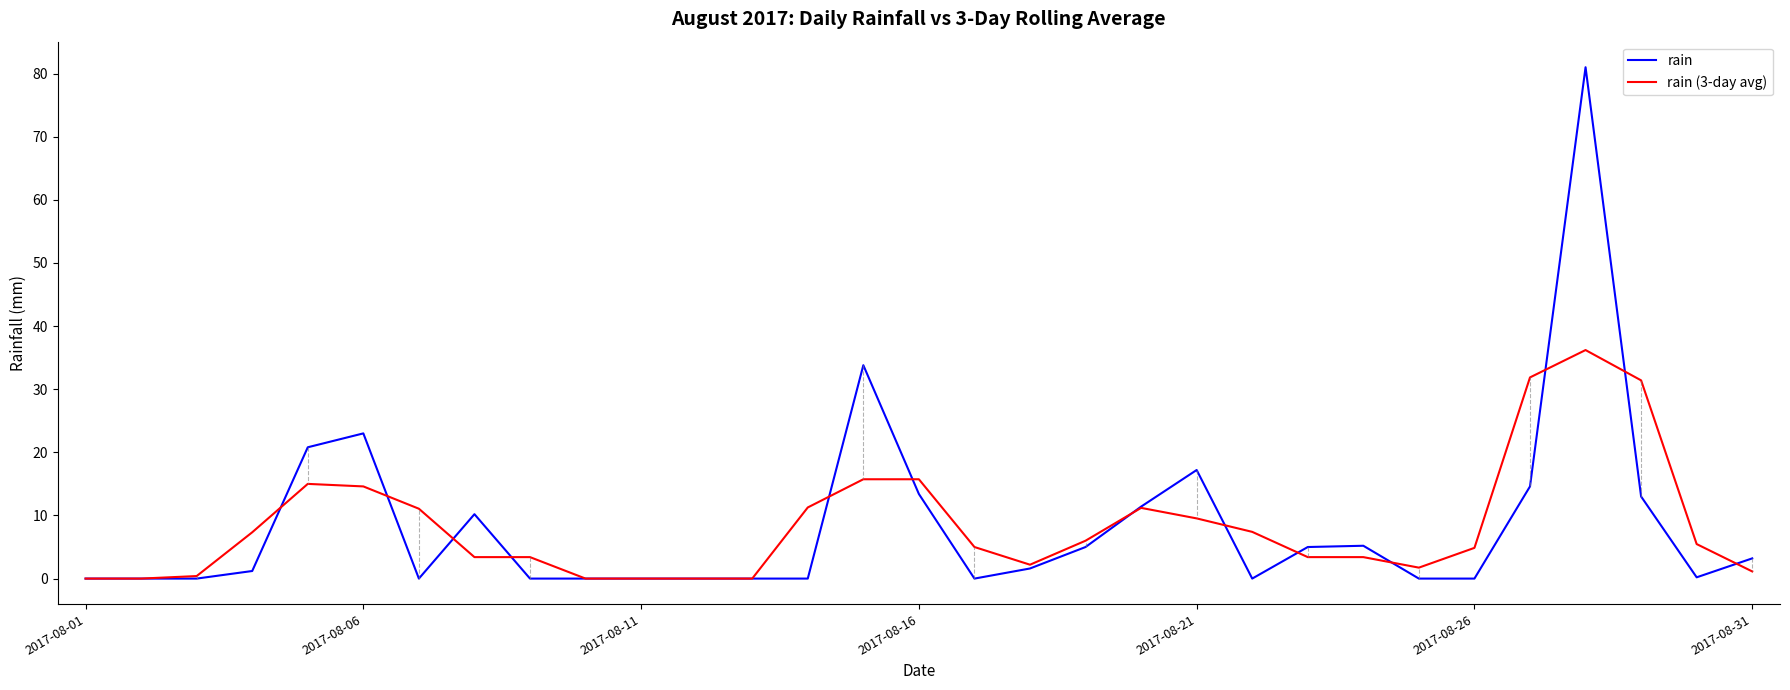

List the series in order of their peak value, lowest first.

rain (3-day avg), rain